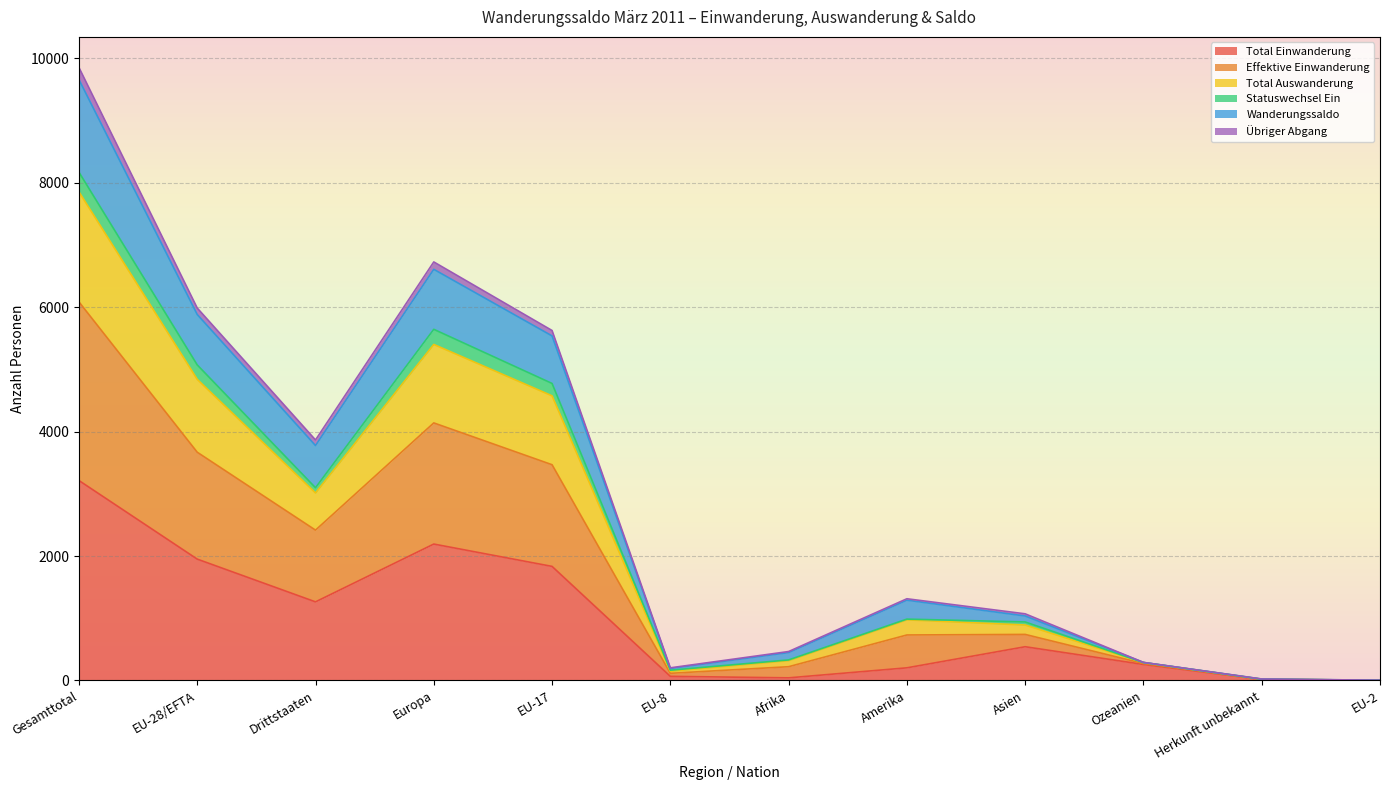

What is the label of the 3rd point from the right?

Ozeanien